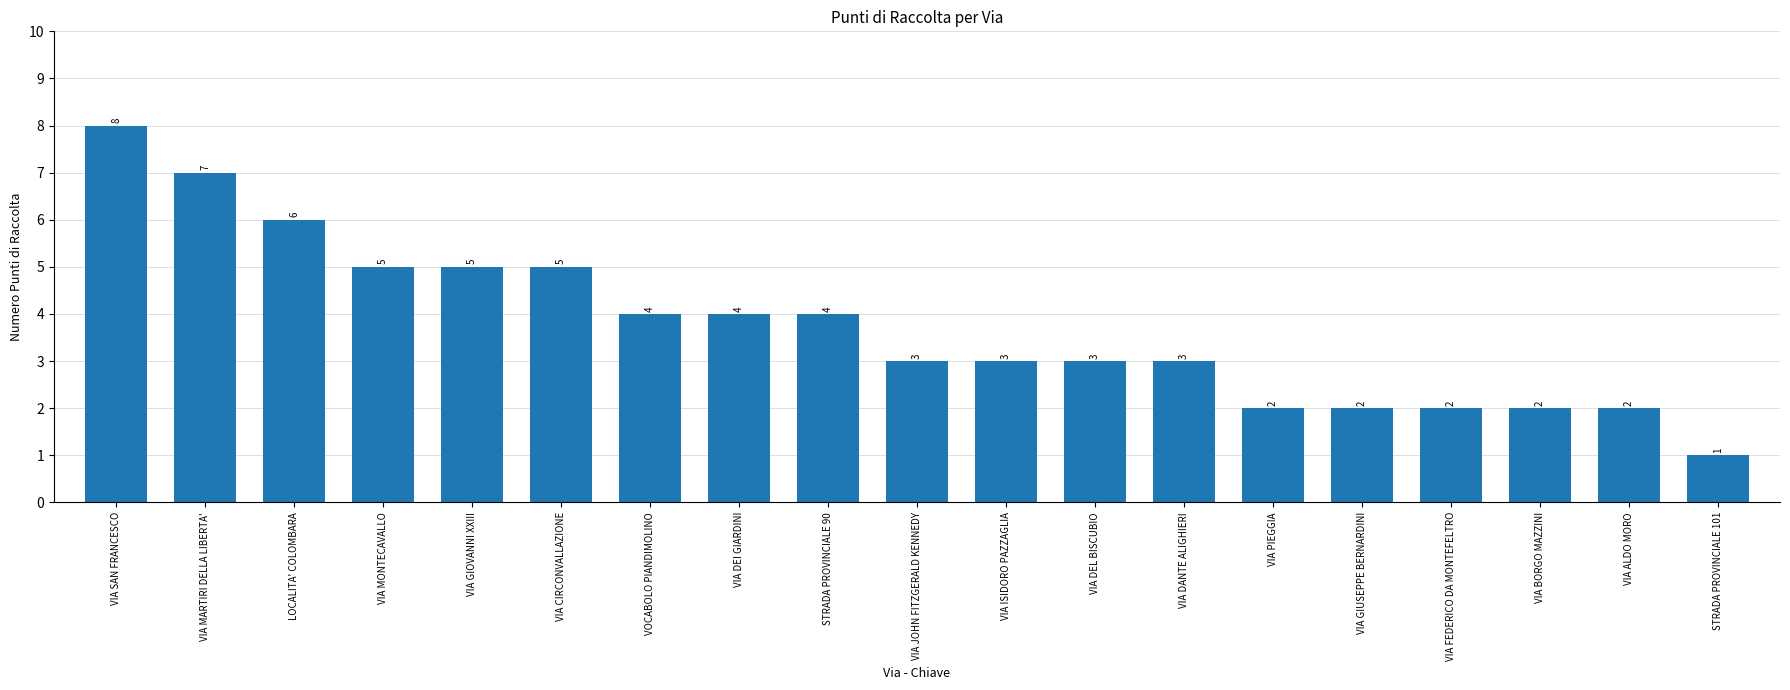

How many bars are there in total?

19